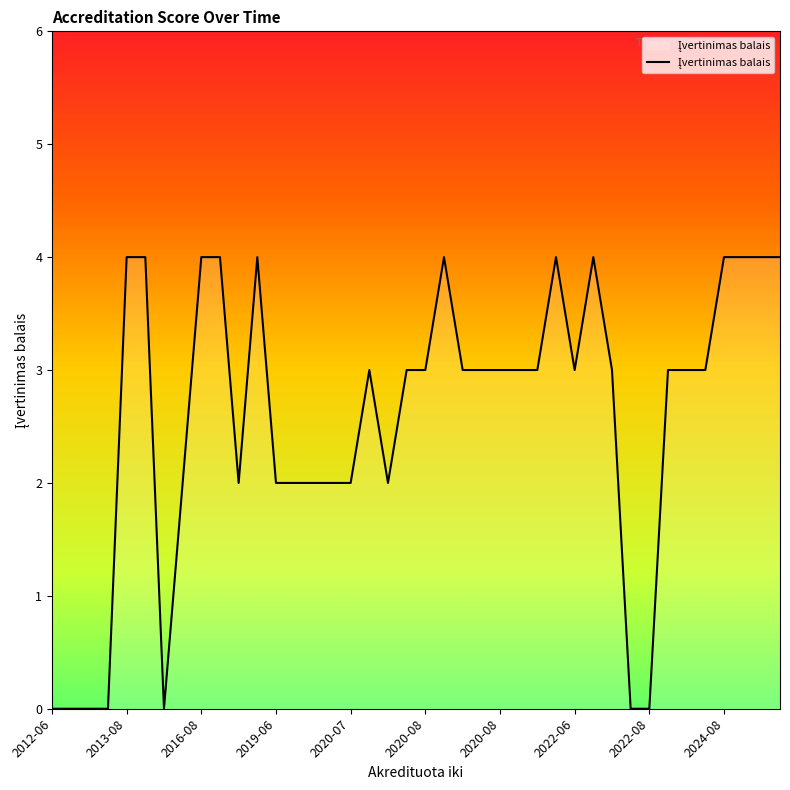

What is the difference between the maximum and minimum values?

4